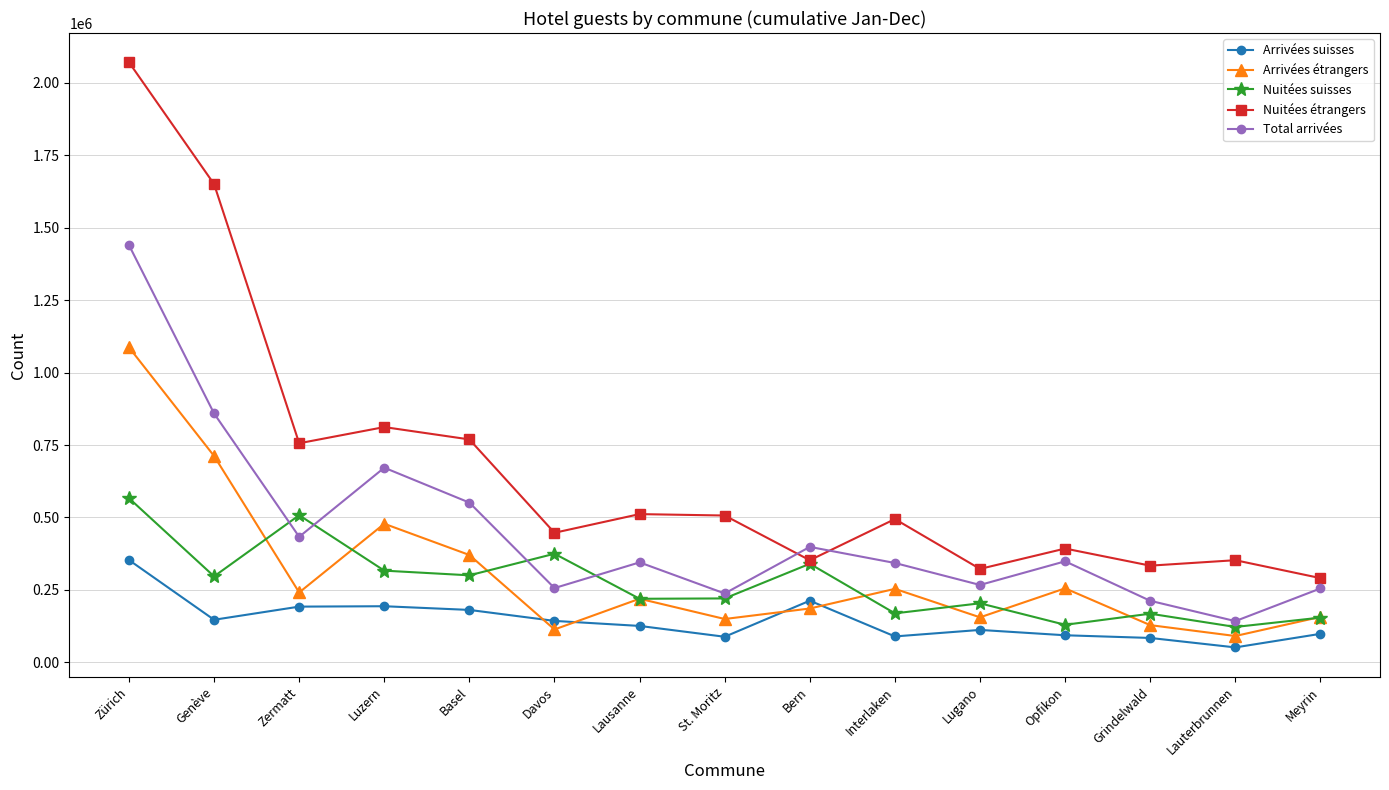

What is the label of the 11th point from the right?

Basel